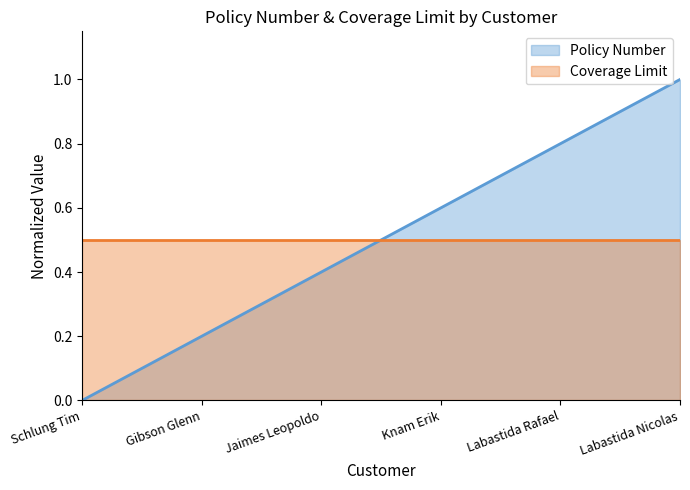

At which category does the chart reach its peak across all series?

Labastida Nicolas